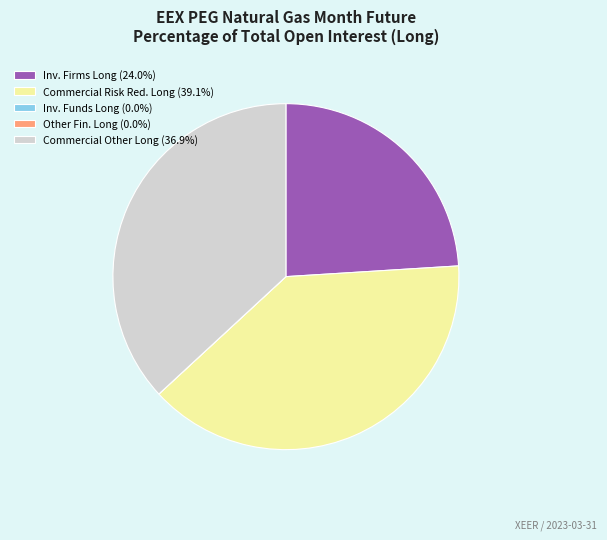

Is there a majority slice in this chart?

No